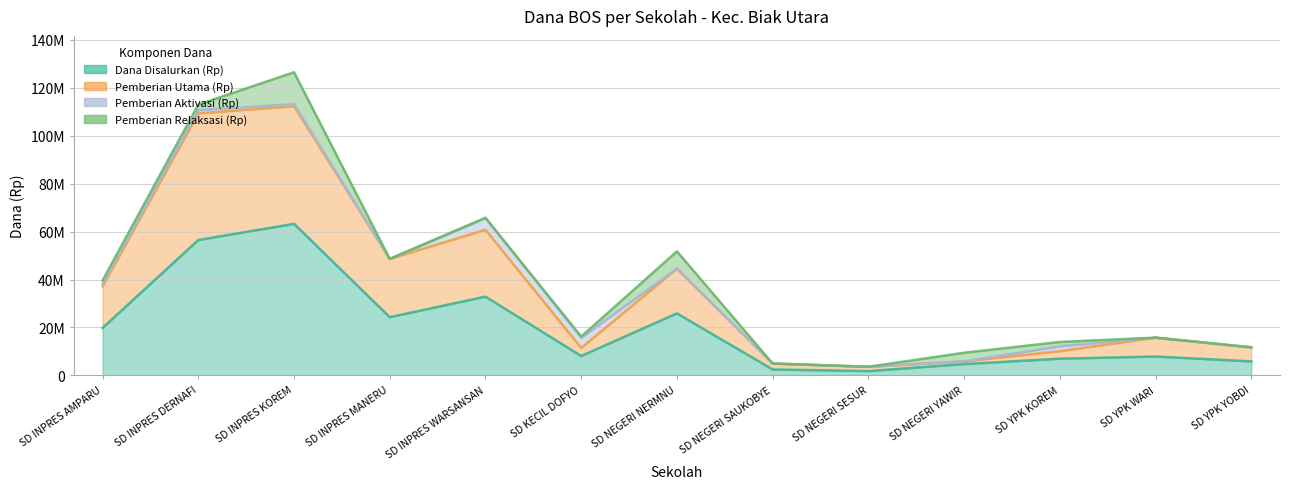

The value of Pemberian Utama (Rp) at SD YPK WARI is 24202596. True or false?

False